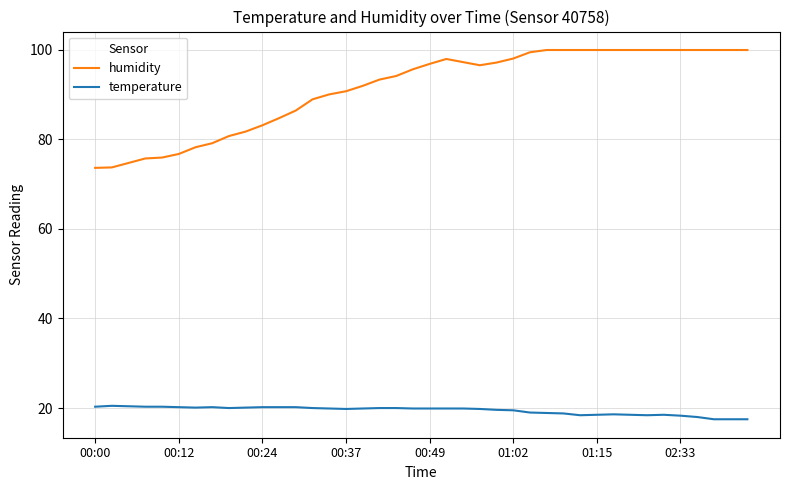

What is the difference between the maximum and minimum values in the humidity series?

26.3